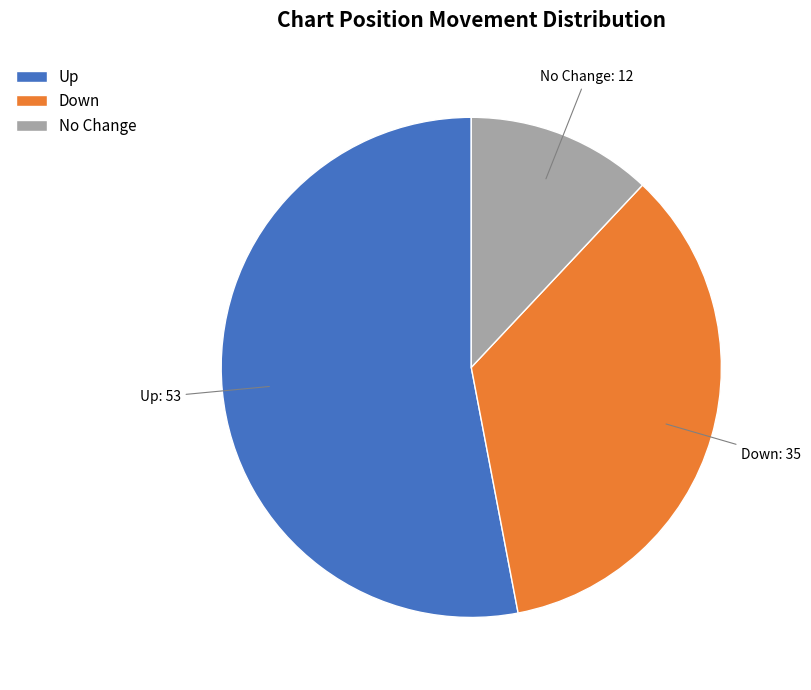

Which category has the biggest portion of the pie?

Up